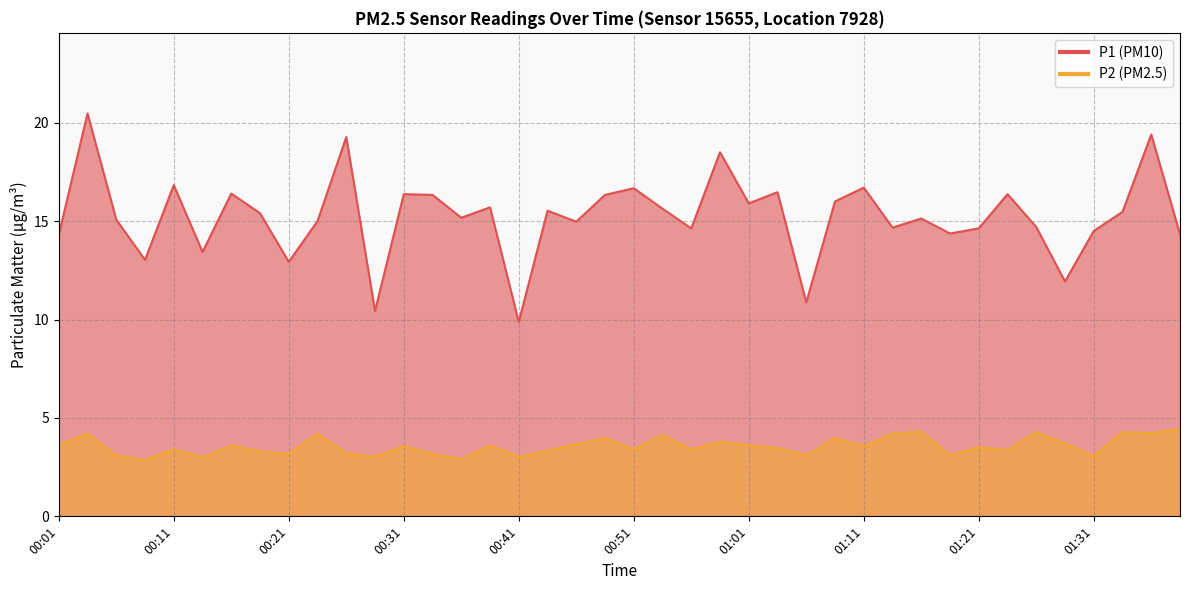

How many data points does each series have?

40